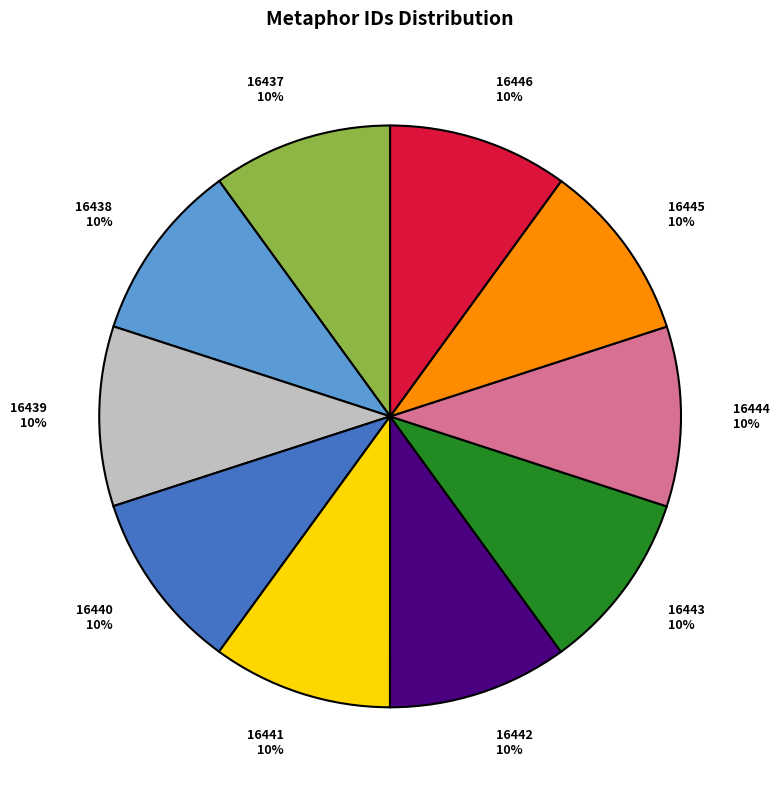

The 16438 slice represents 24% of the pie. True or false?

False